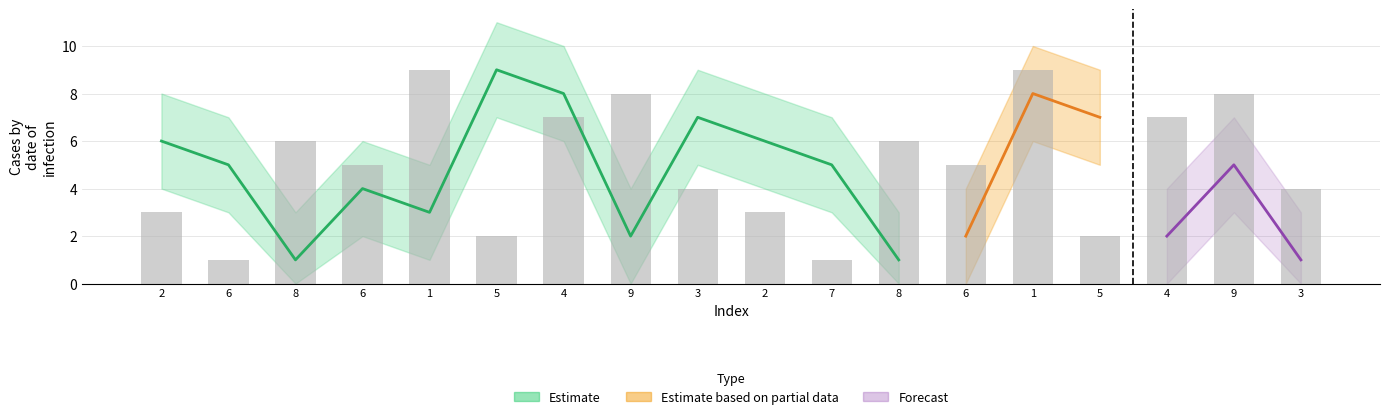

How many bars are there in total?

18